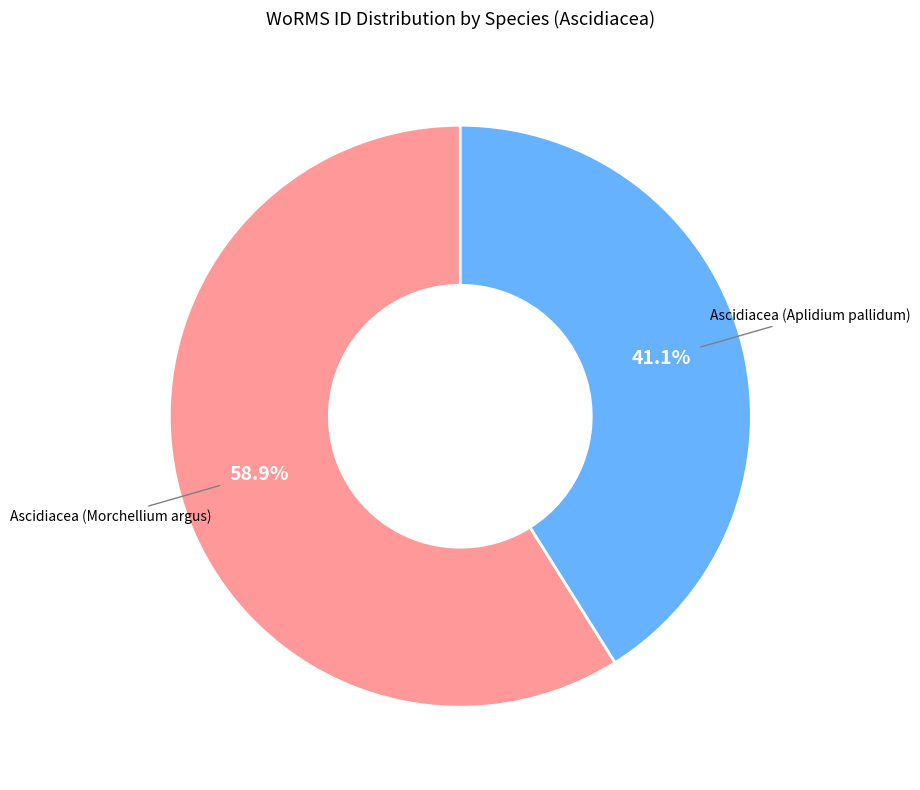

How many slices are in this pie chart?

2